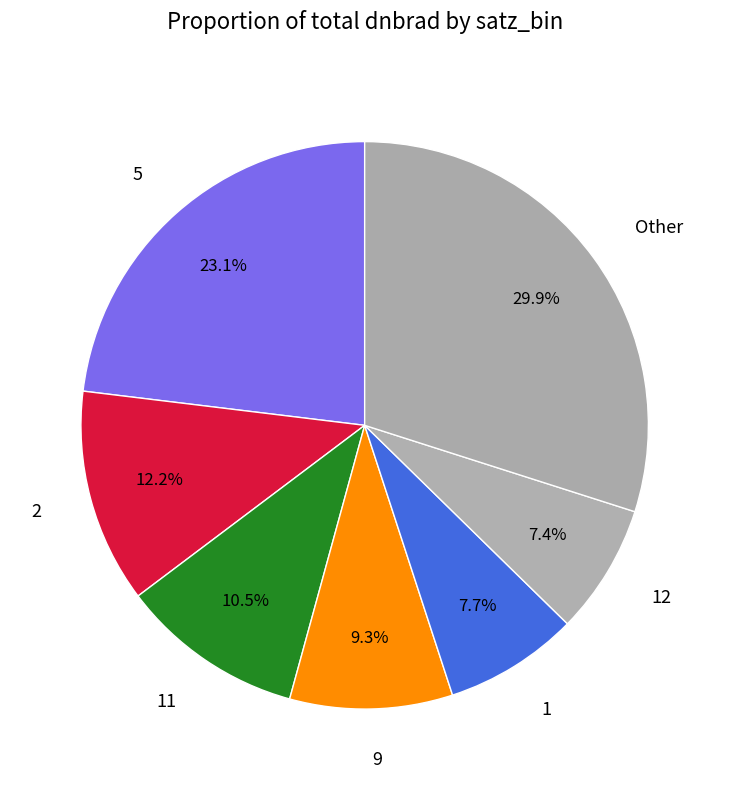

To the nearest percent, what is the average slice percentage?

14%